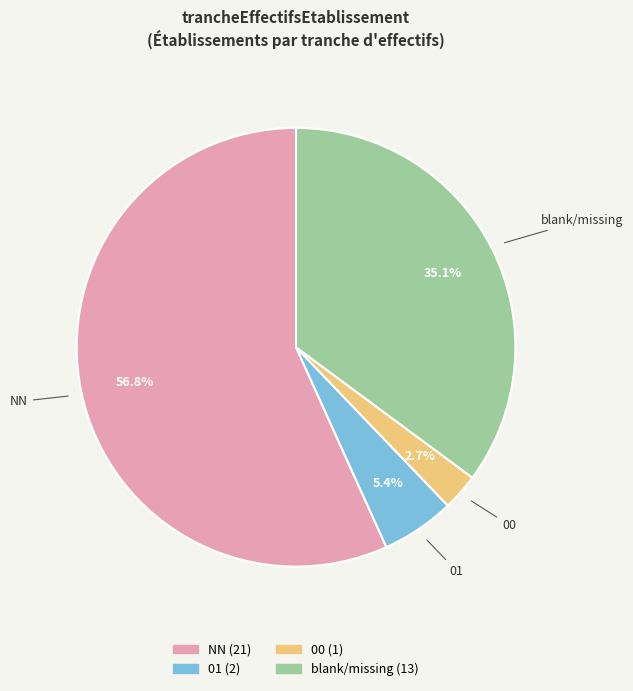

Is there any slice that represents more than half of the pie?

Yes